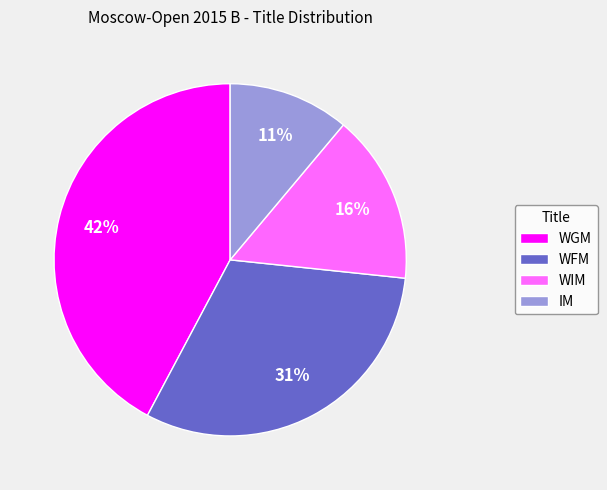

To the nearest percent, what portion does IM represent?

11%